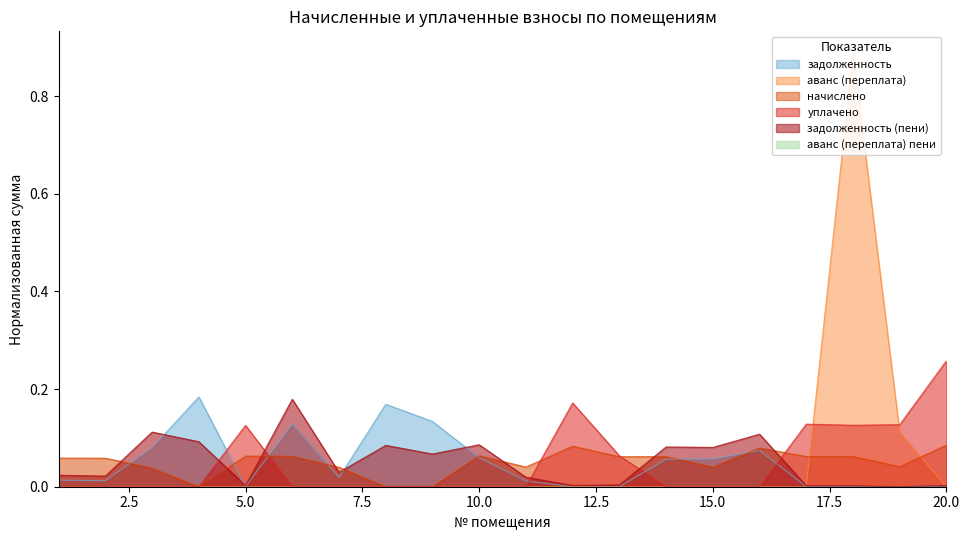

What is the maximum value for задолженность?

0.2